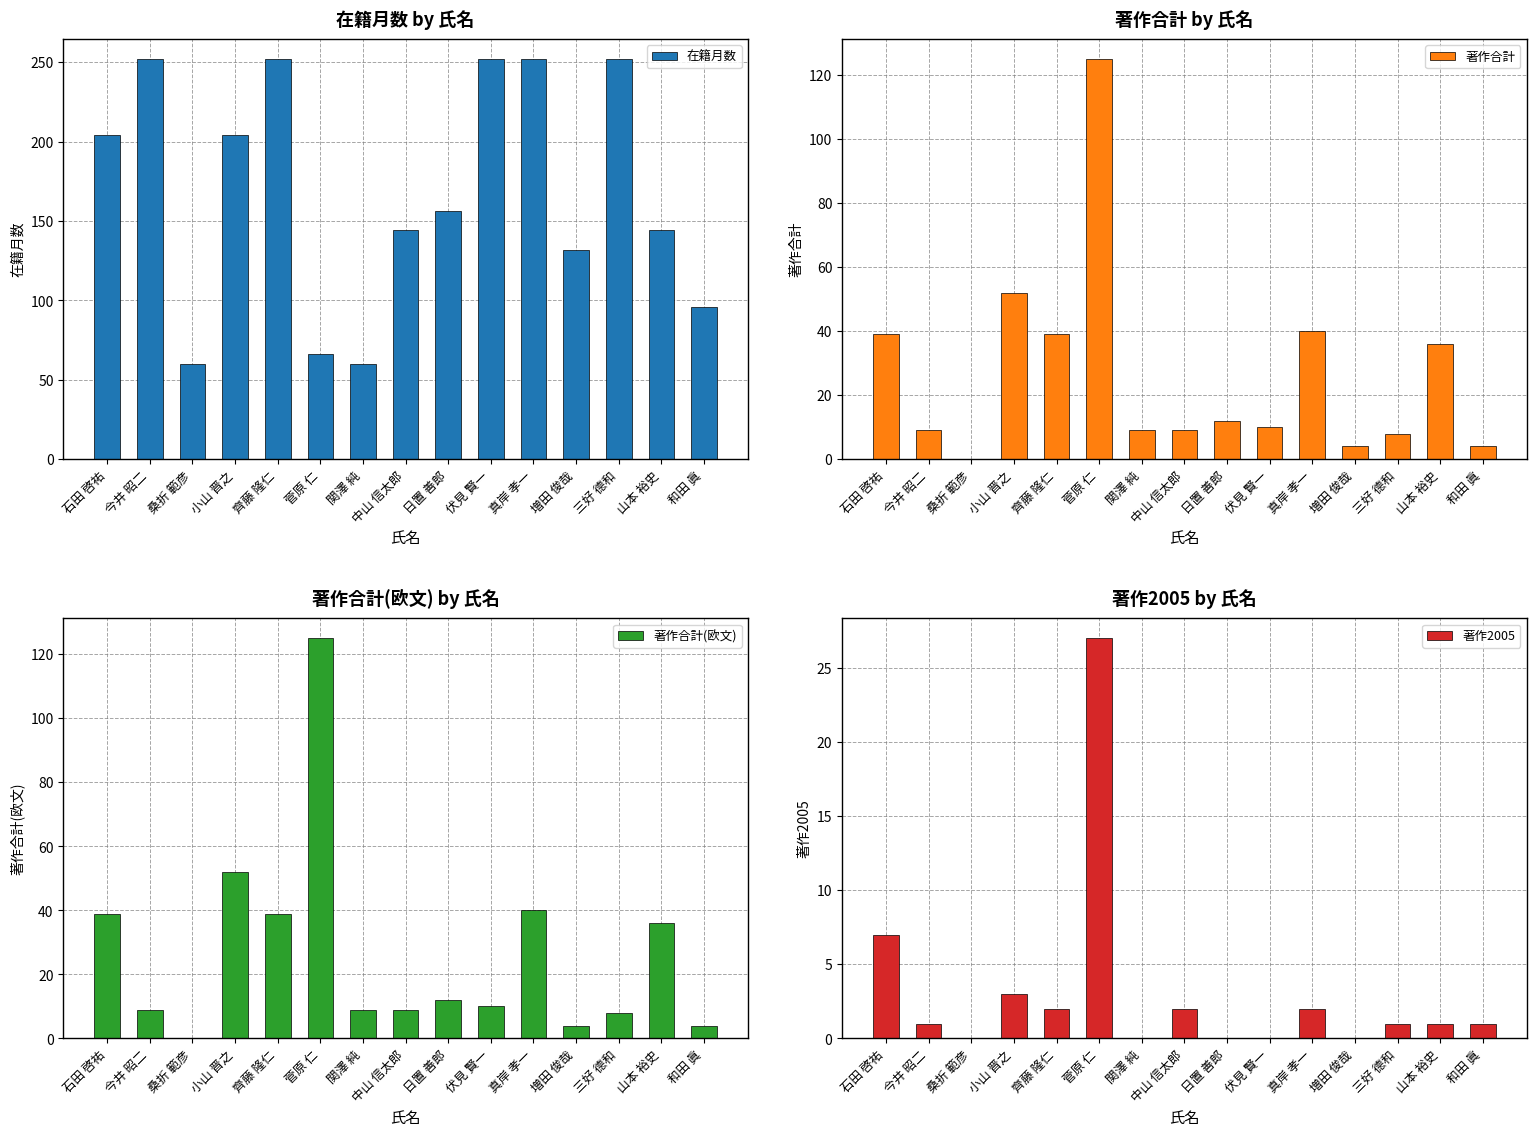

Is it true that 著作2005 equals 0 at 桑折 範彦?

True